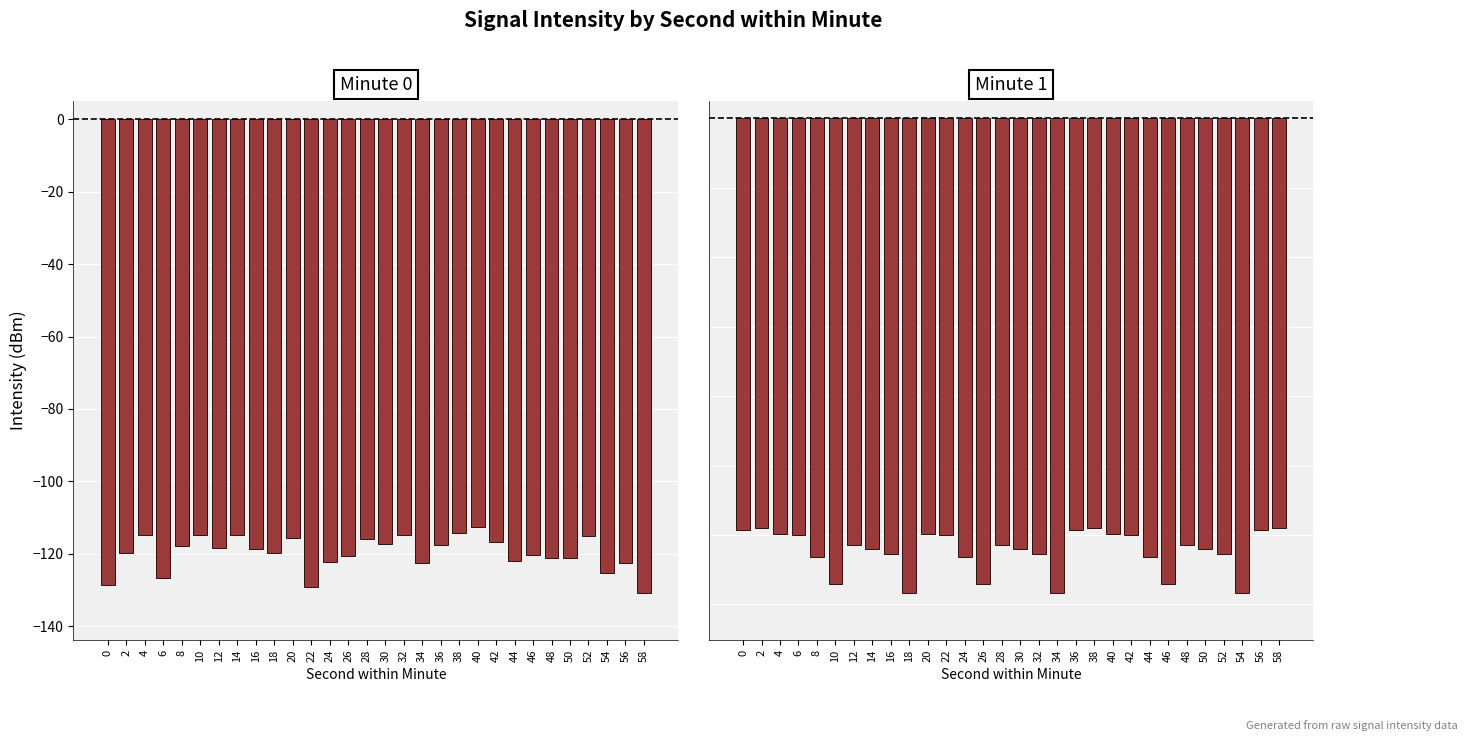

List the series in order of their peak value, lowest first.

Minute 1, Minute 0